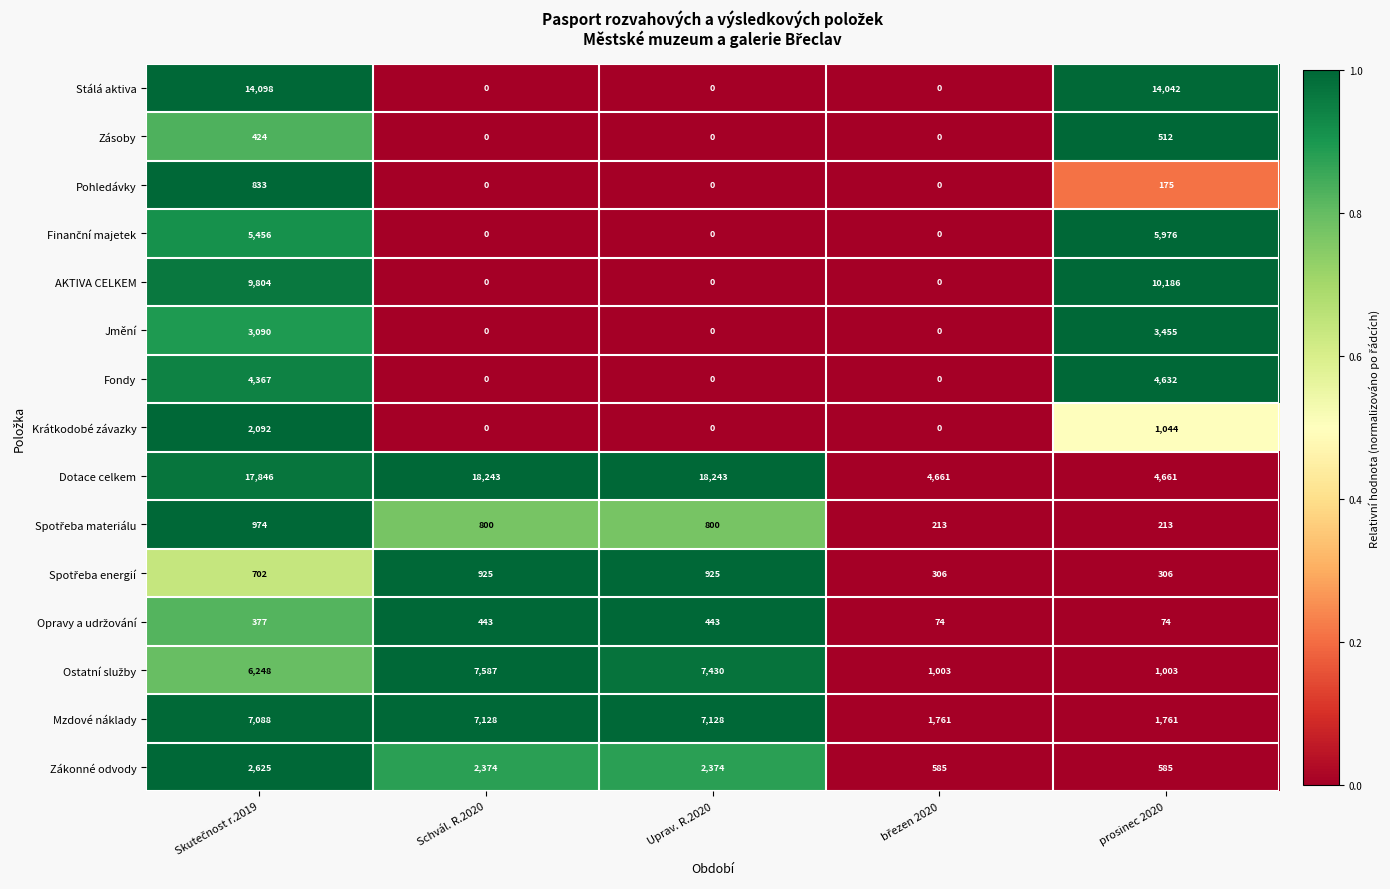

What is the highest value of the Zákonné odvody series?

2625